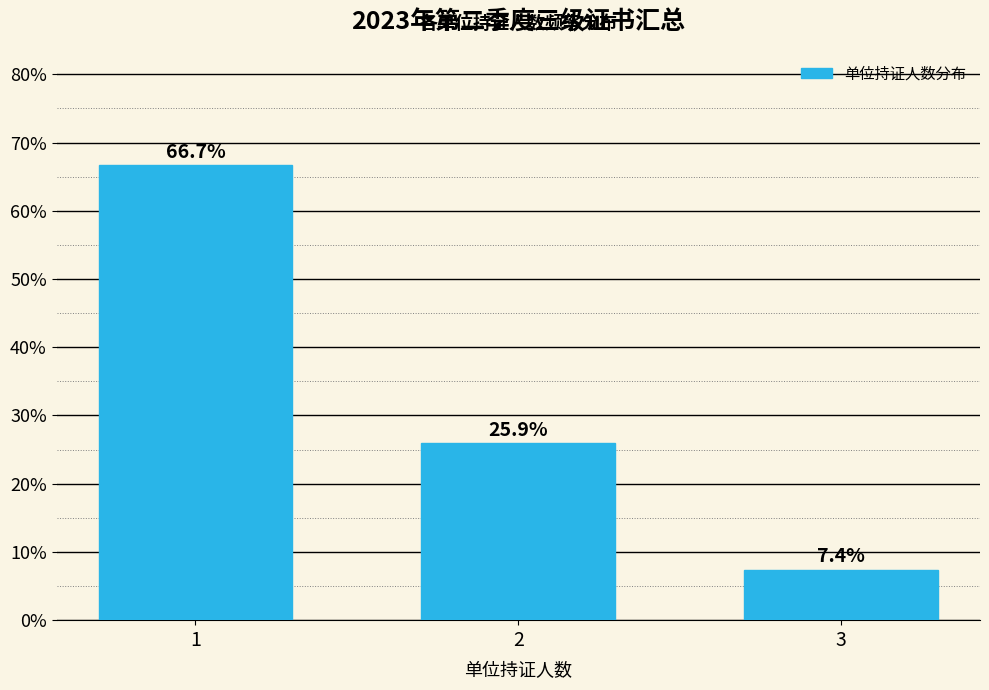

Reading left to right, what are all the values shown in this chart?

1=66.7	2=25.9	3=7.4